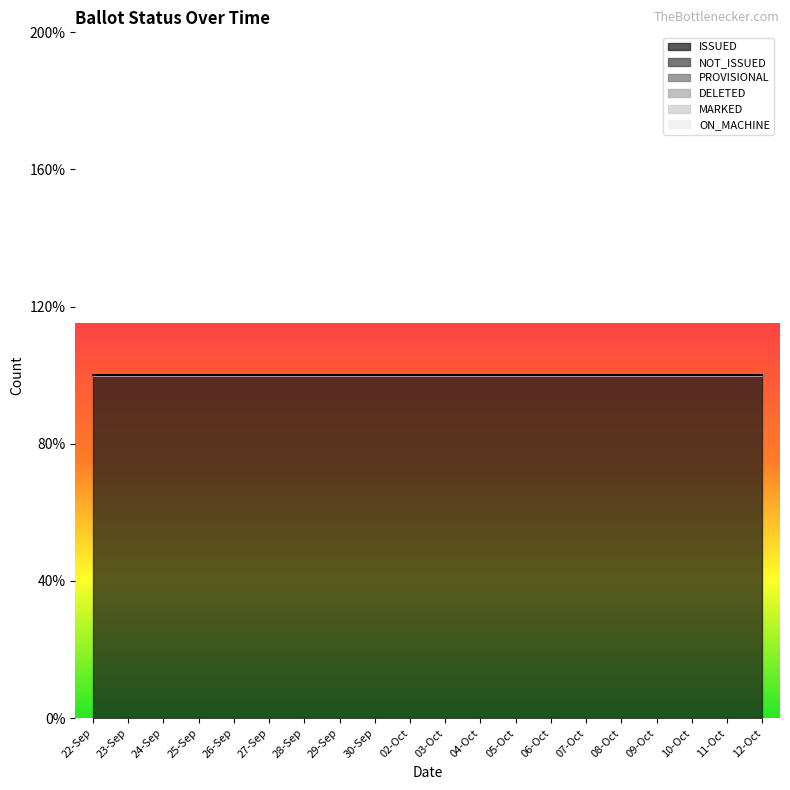

True or false: PROVISIONAL and ISSUED cross at least once.

False